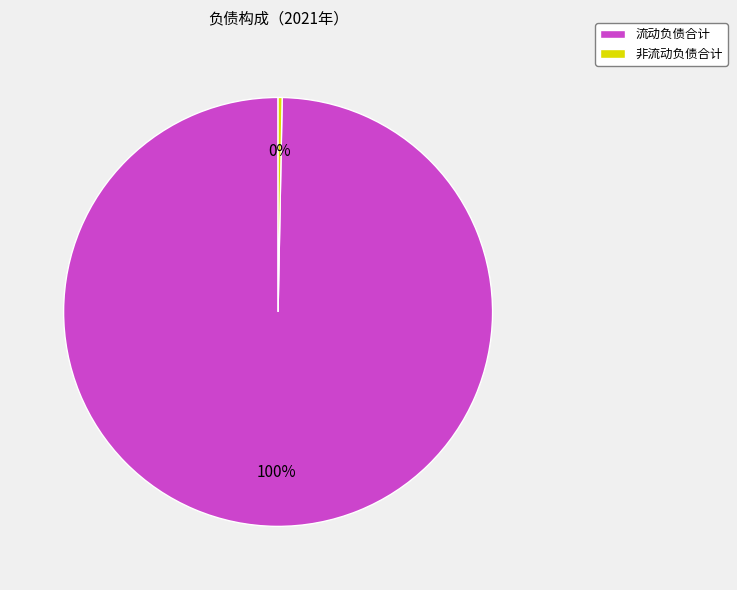

Rank the categories by value from lowest to highest.

非流动负债合计, 流动负债合计